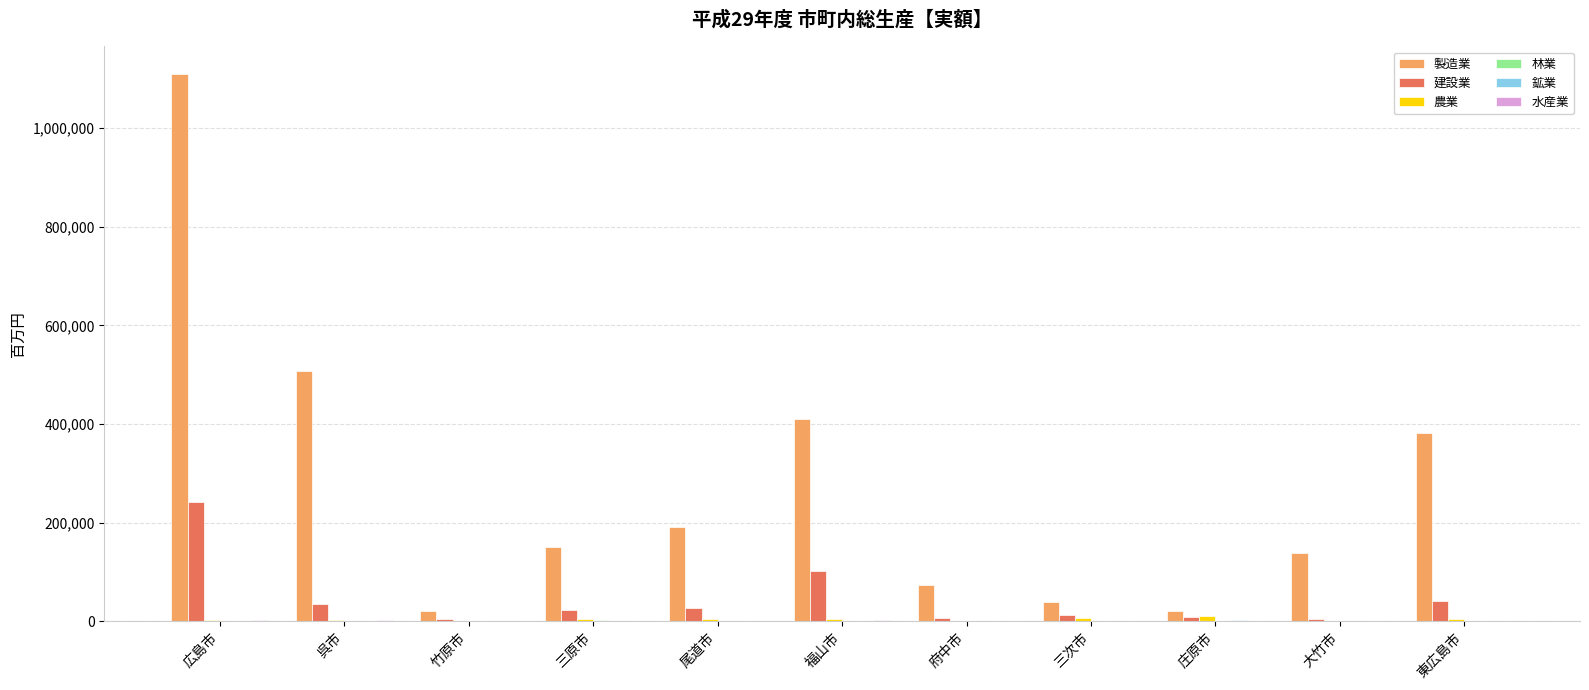

At which category is the sum across all series the highest?

広島市